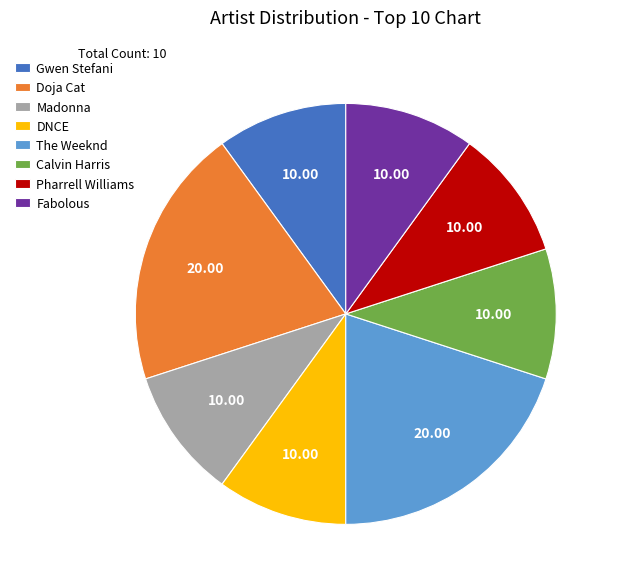

Do Pharrell Williams and The Weeknd together represent more than half of the pie?

No